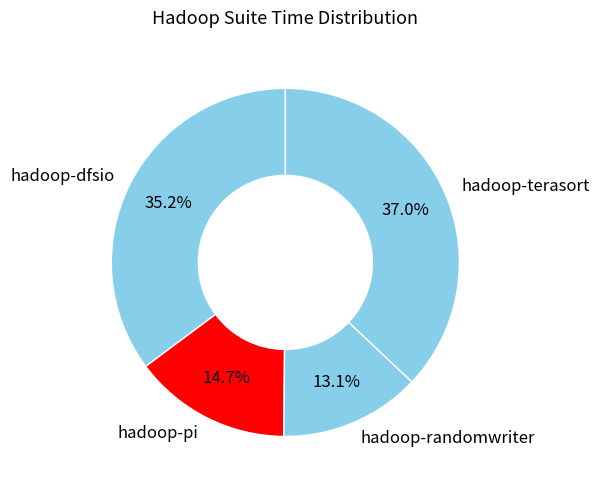

To the nearest percent, what is the combined percentage of hadoop-pi and hadoop-dfsio?

50%